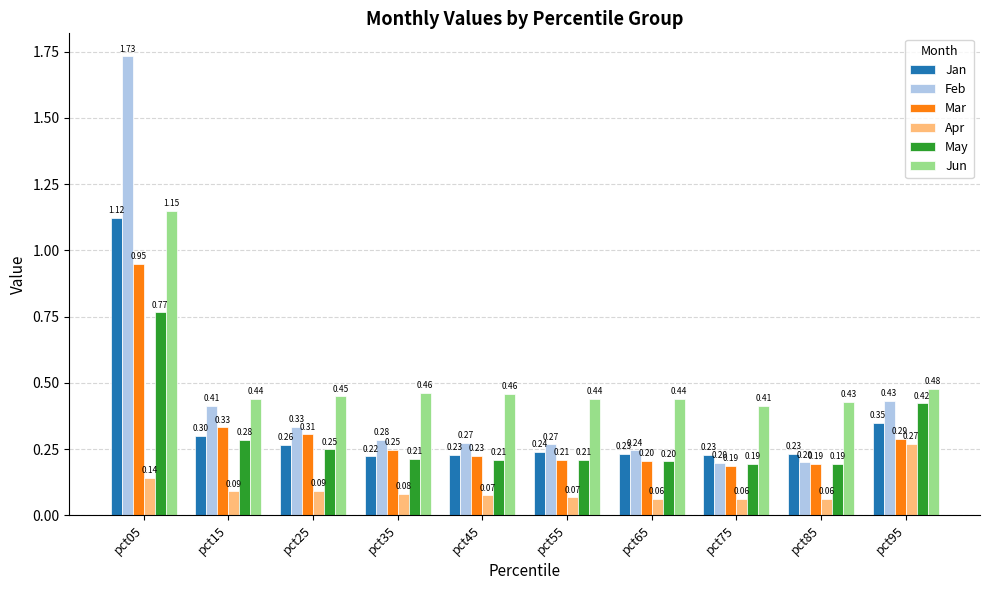

What are all the series names shown in the legend?

Jan, Feb, Mar, Apr, May, Jun